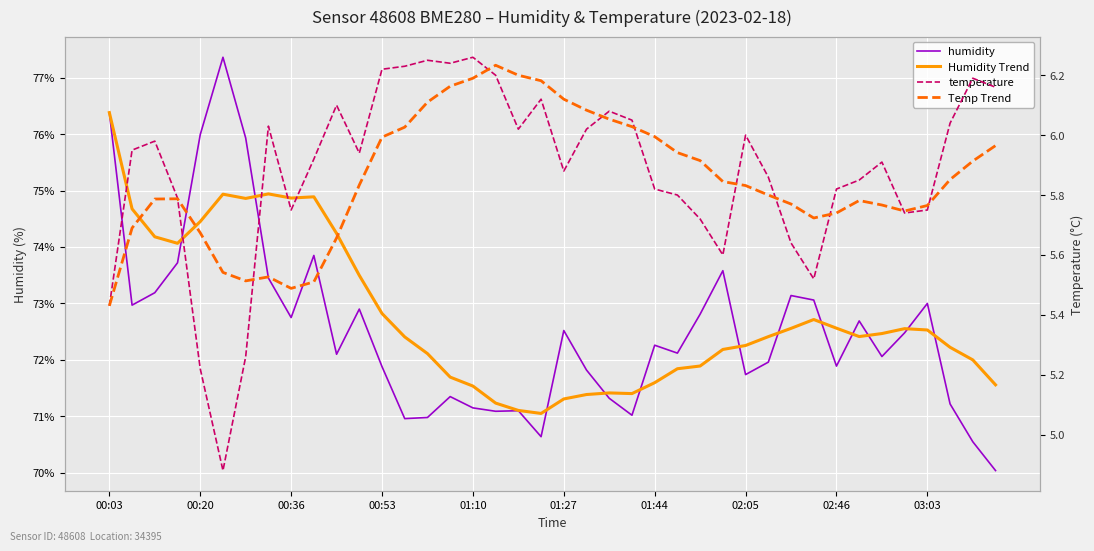

After their last crossing, which series has the higher values: Humidity Trend or humidity?

Humidity Trend